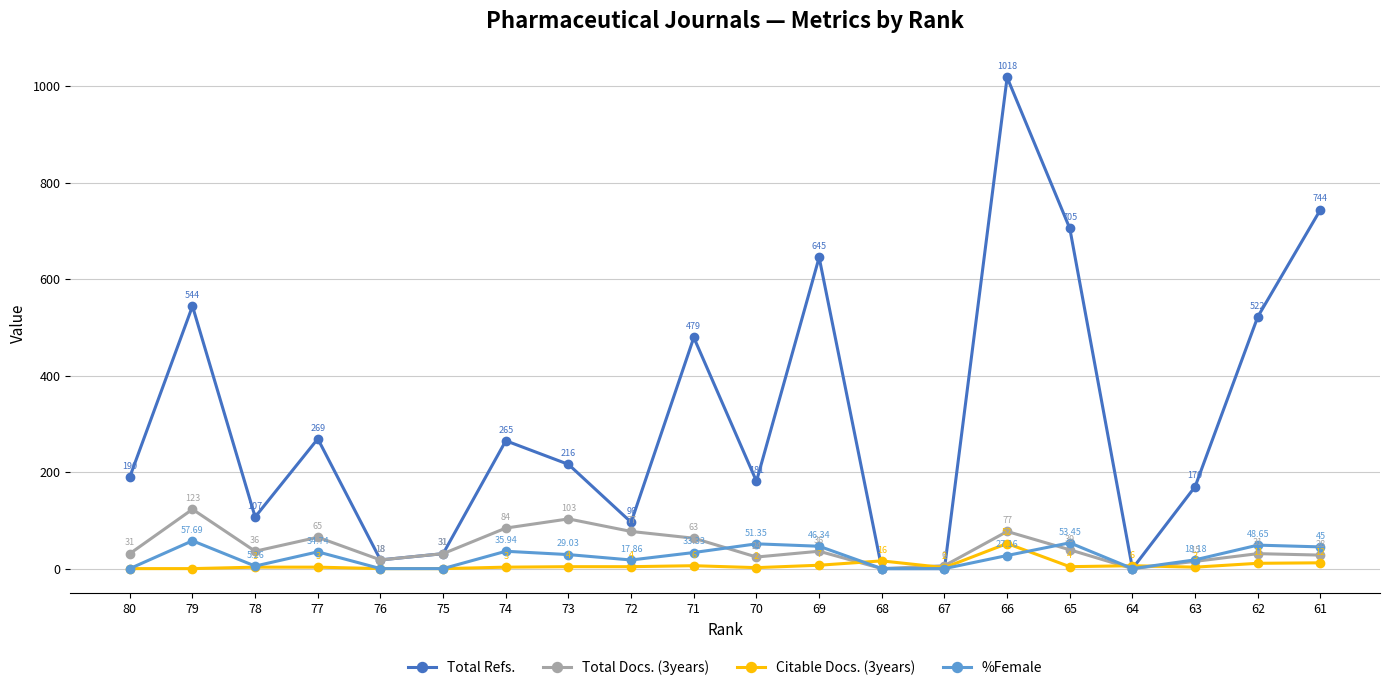

What is the difference between the maximum and minimum values in the Total Refs. series?

1018.0